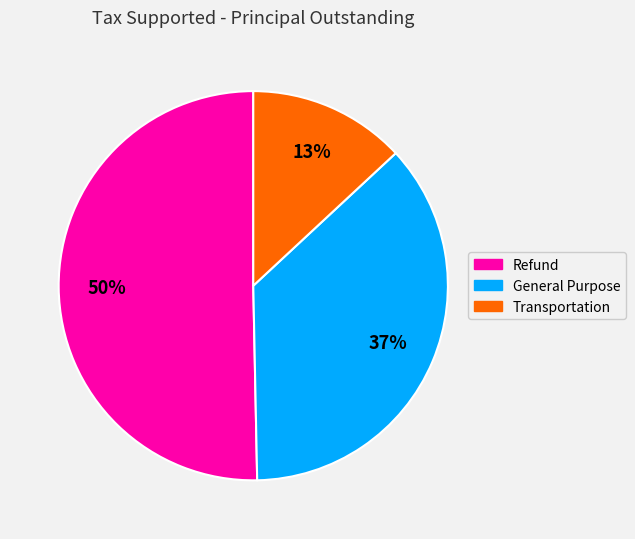

The Refund slice represents 50% of the pie. True or false?

True